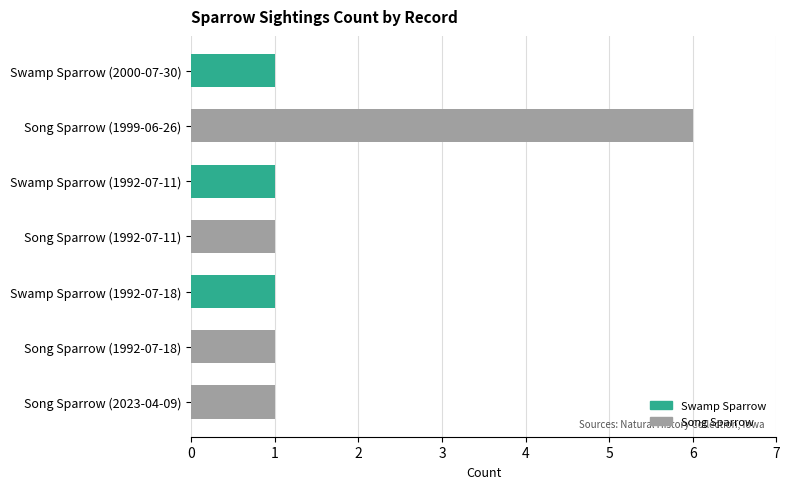

What is the ratio of the value at Song Sparrow (1992-07-18) to the value at Song Sparrow (2023-04-09)?

1.0